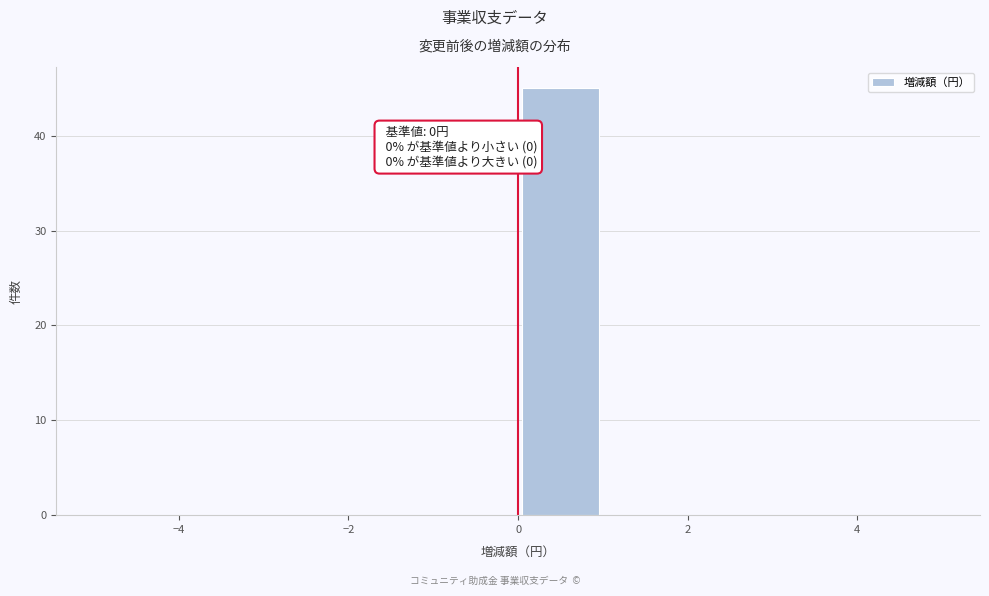

Which range on the x-axis has the tallest bar?

0 to 1